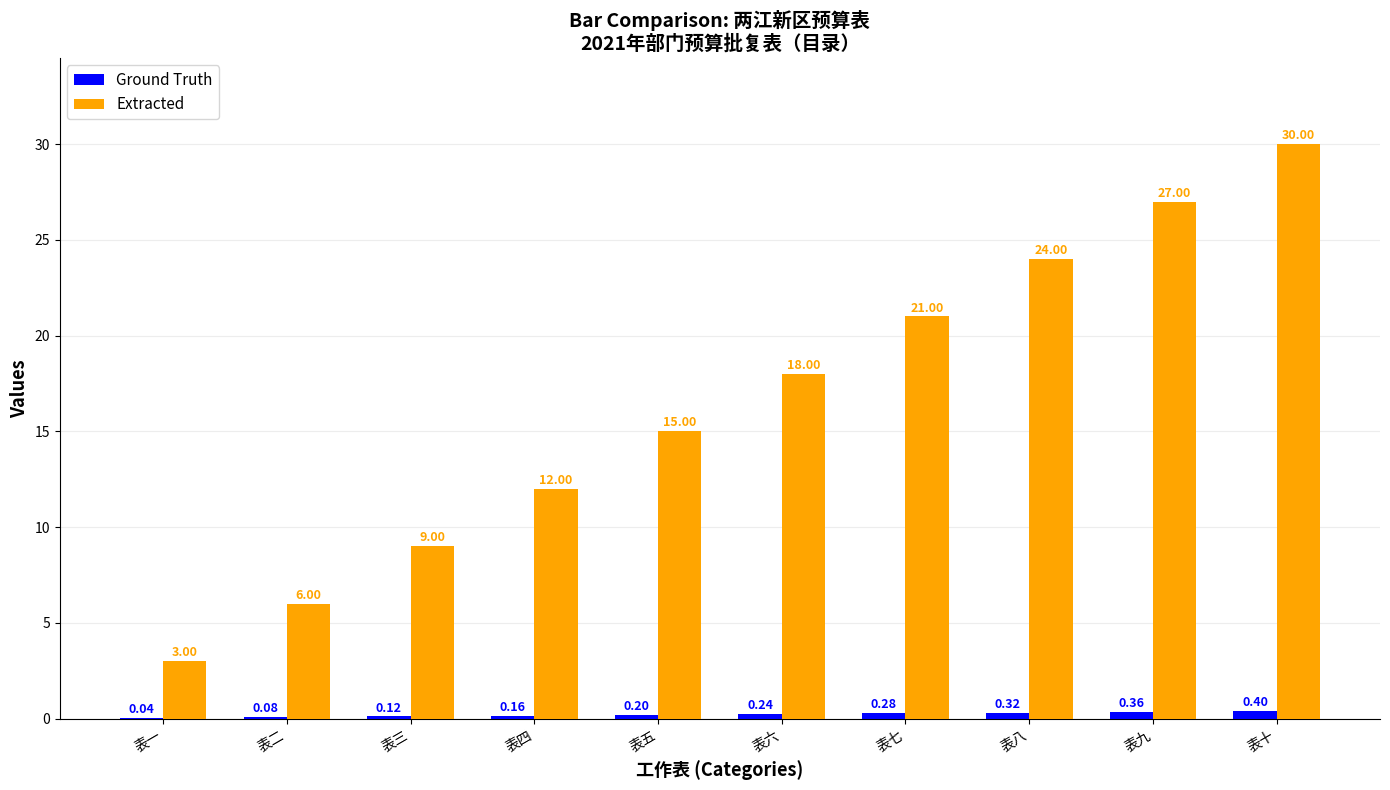

Which series has the largest total across all categories?

Extracted